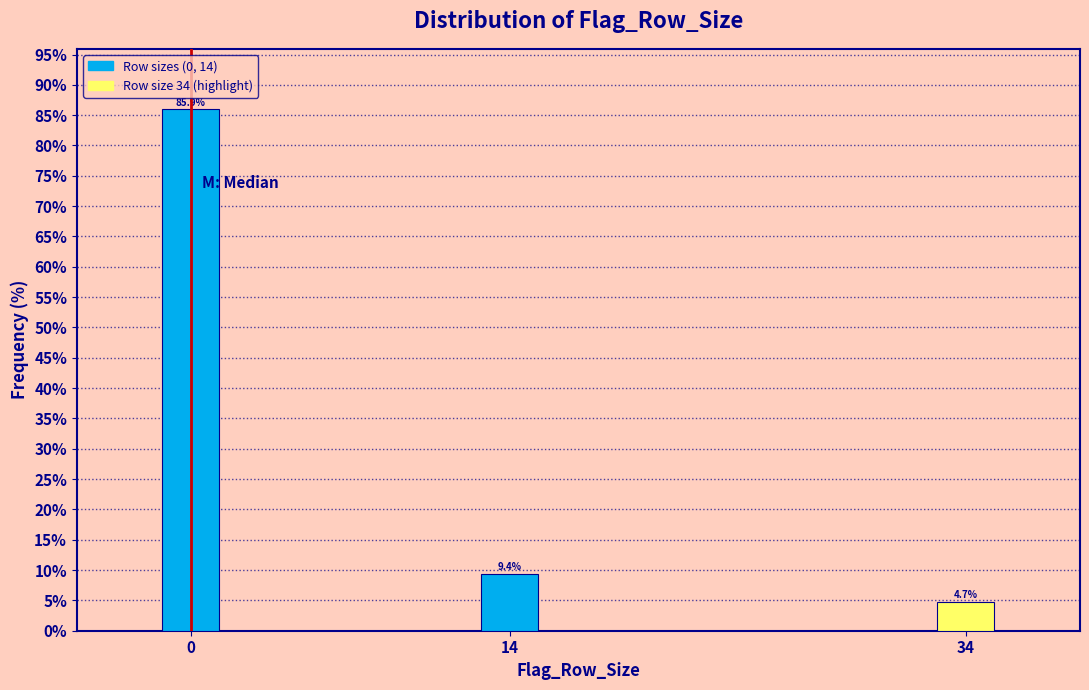

Reading left to right, list all the values displayed in this chart.

85.9	9.4	4.7